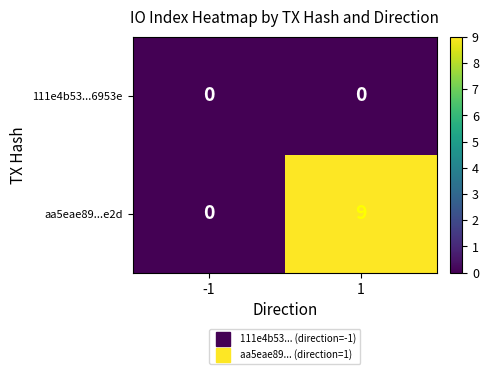

Reading left to right, what are all the values shown in this chart?

111e4b53...6953e: 0	0
aa5eae89...e2d: 0	9